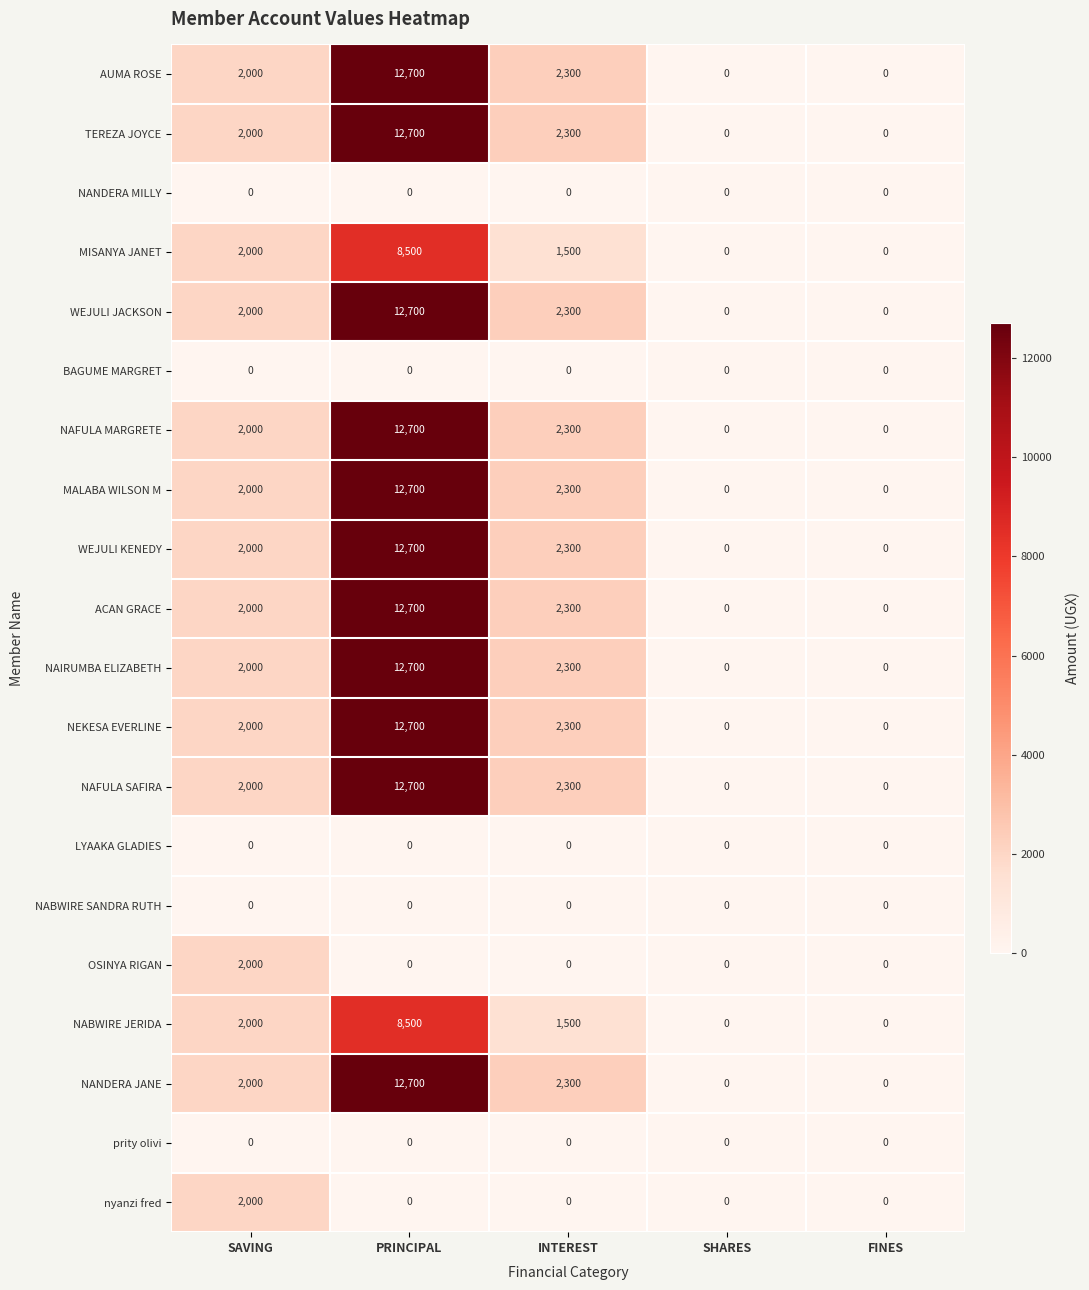

True or false: NANDERA JANE has a value of 12700 at PRINCIPAL.

True